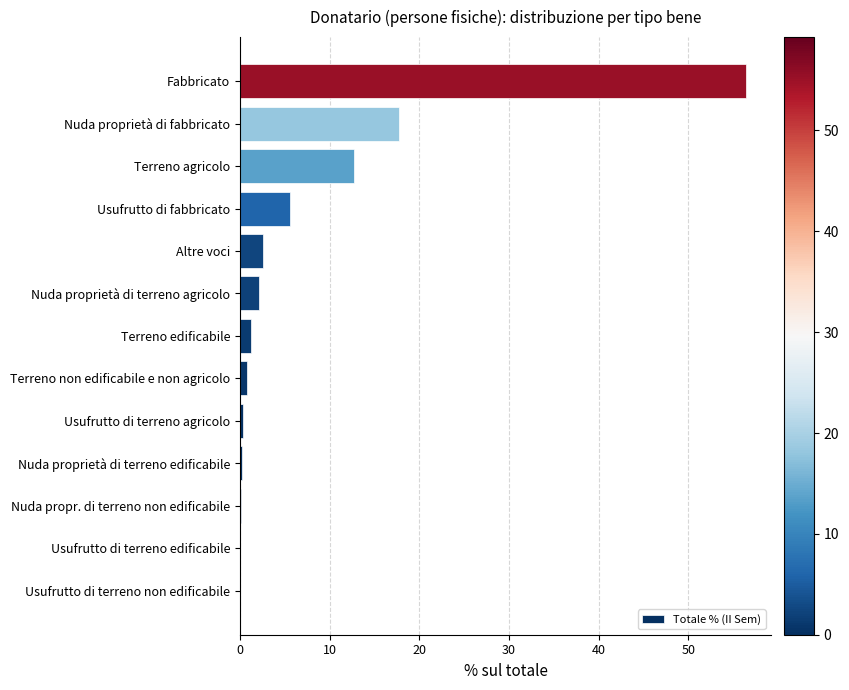

At which label is the value closest to 28?

Nuda proprietà di fabbricato